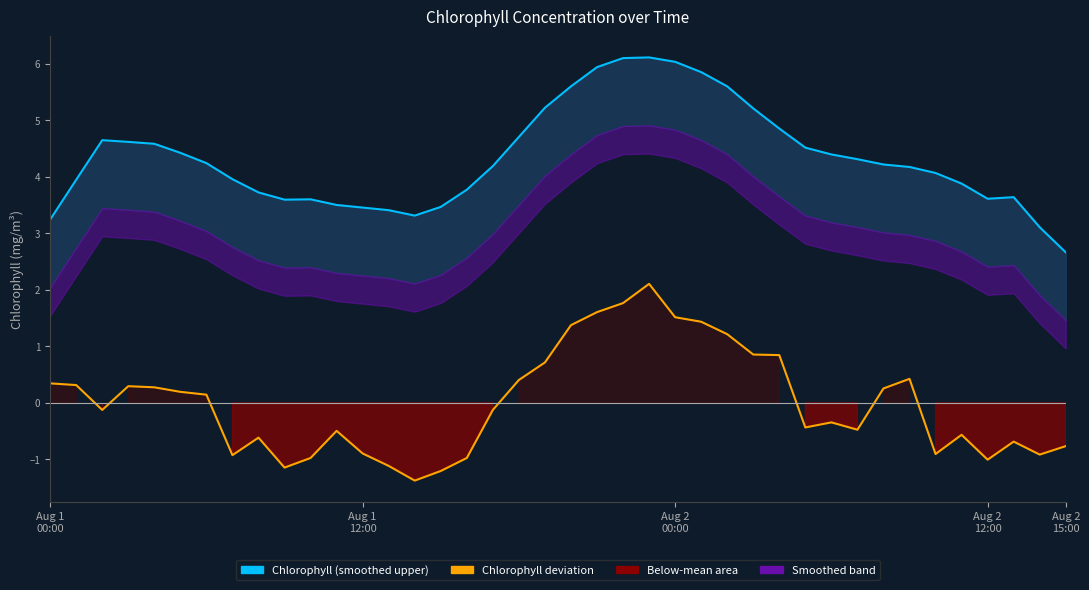

What is the difference between the chlorophyll deviation values at 22 and 21?

0.2